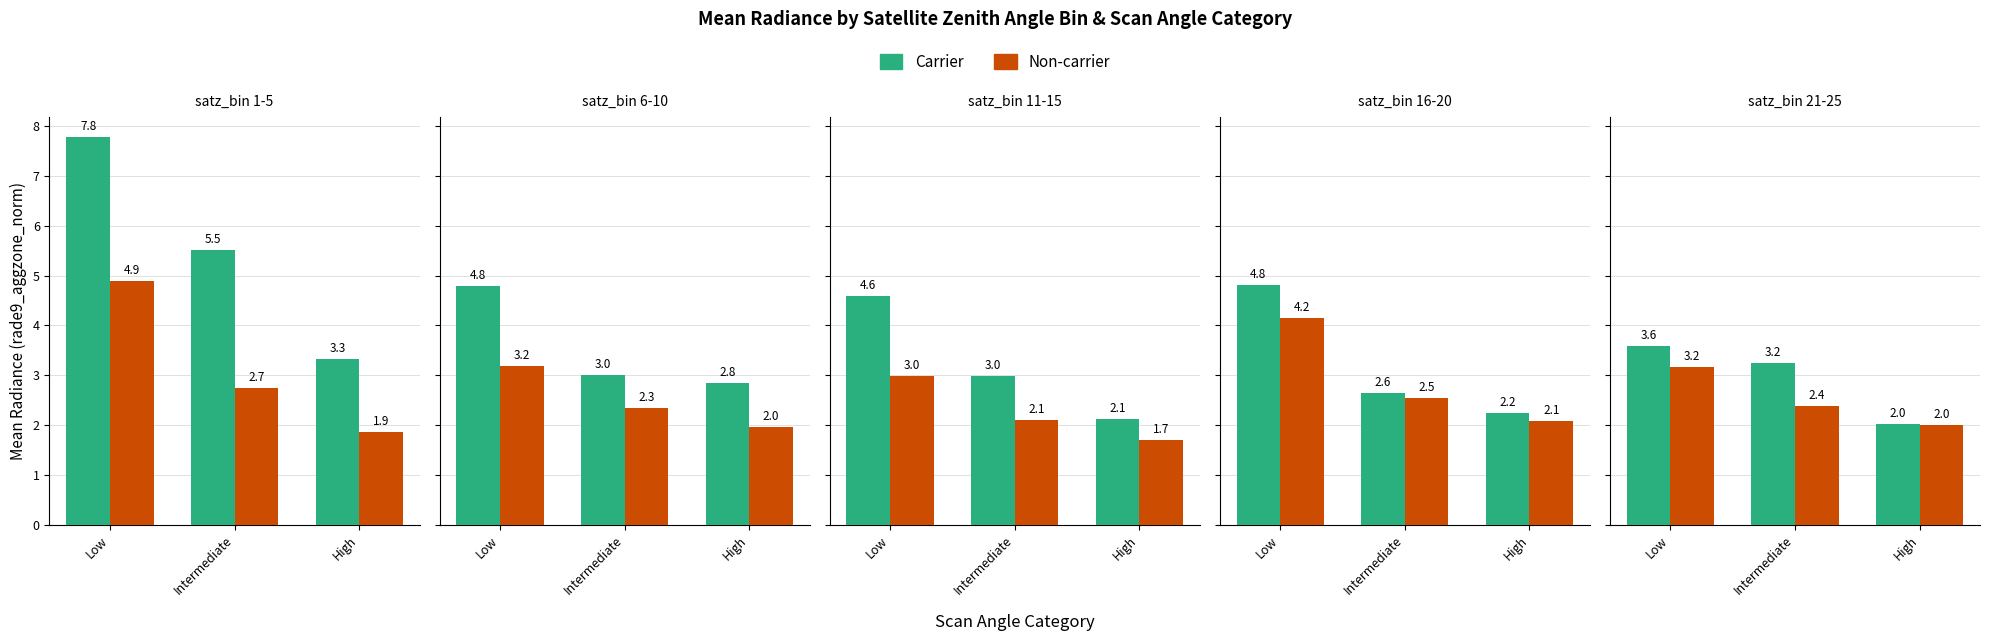

What is the sum of the Non-carrier values at Low and Intermediate?

5.5